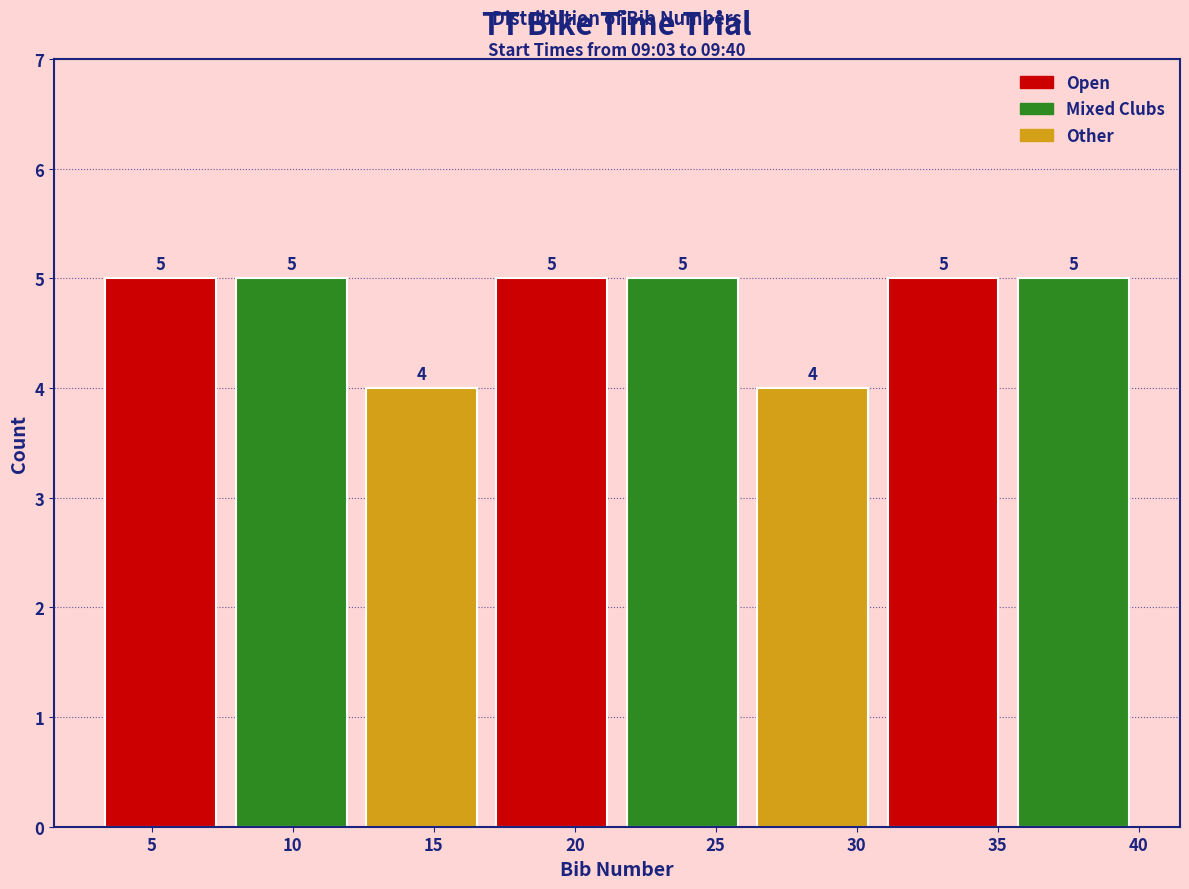

What is the height of the bar covering 35.5 to 40.0 on the x-axis? The bar edges are not printed on the chart, so give them approximately, as read against the axis.

5